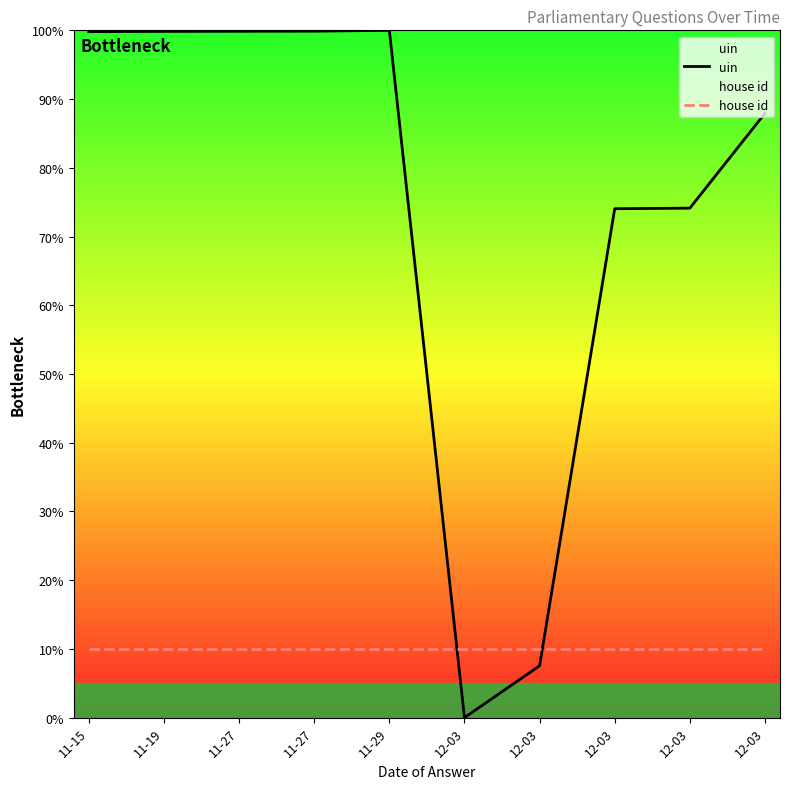

What is the maximum value for house id?

10.0